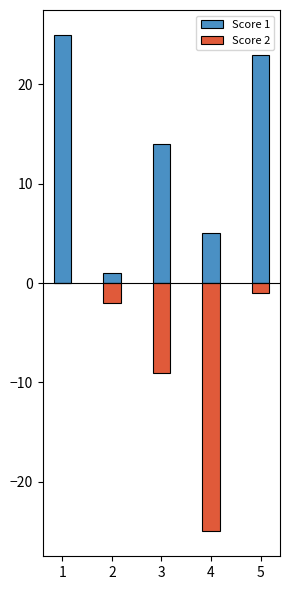

True or false: Score 1 has a value of 21 at 3.

False